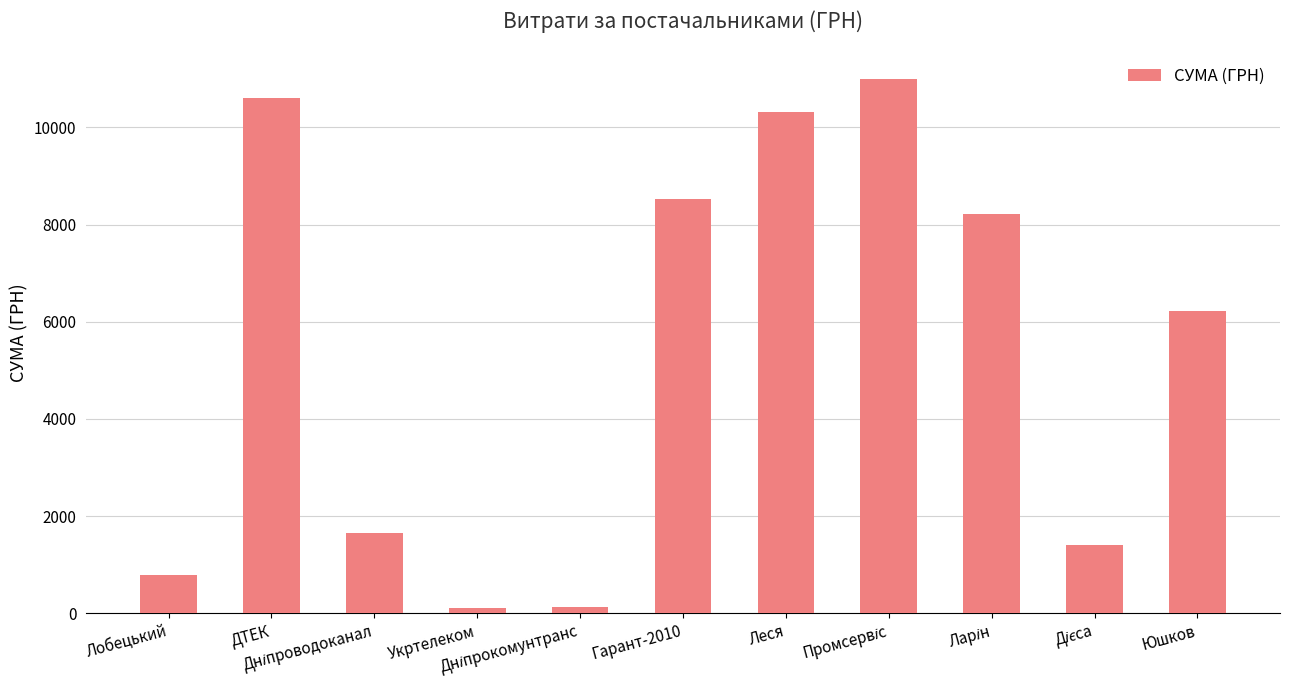

What is the difference between the second highest and second lowest values?

10478.3